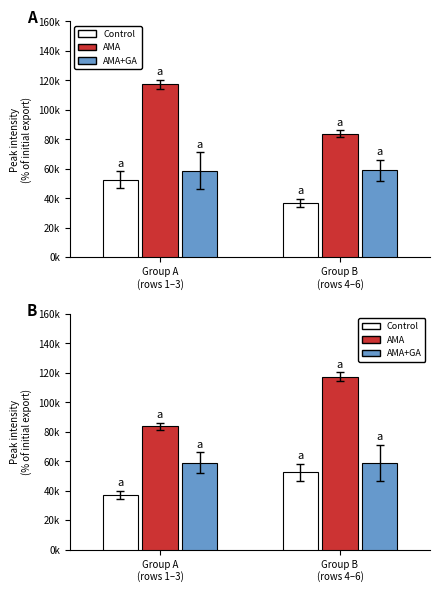

Which series has the widest spread of values?

AMA